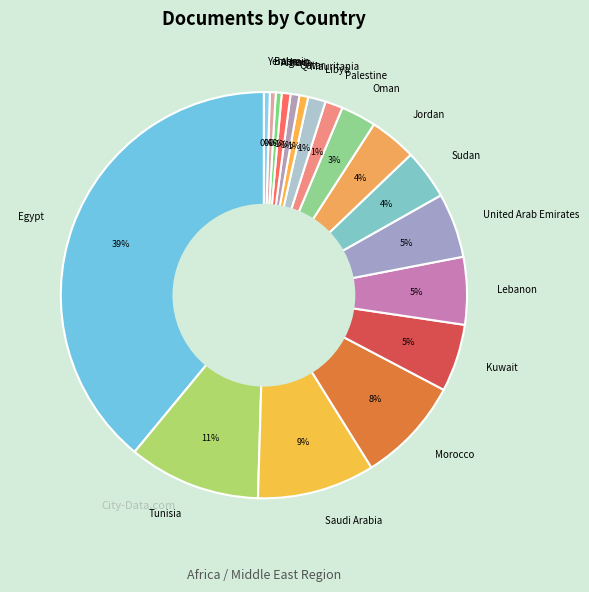

Between Saudi Arabia and Bahrain, which is larger?

Saudi Arabia